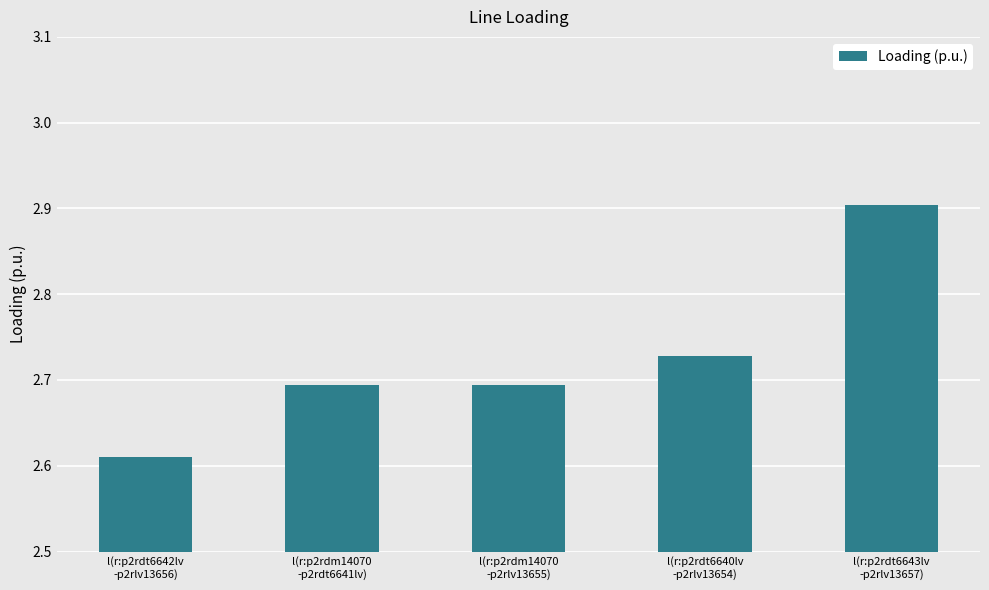

What is the change in value from l(r:p2rdm14070
-p2rdt6641lv) to l(r:p2rdt6643lv
-p2rlv13657)?

+0.2